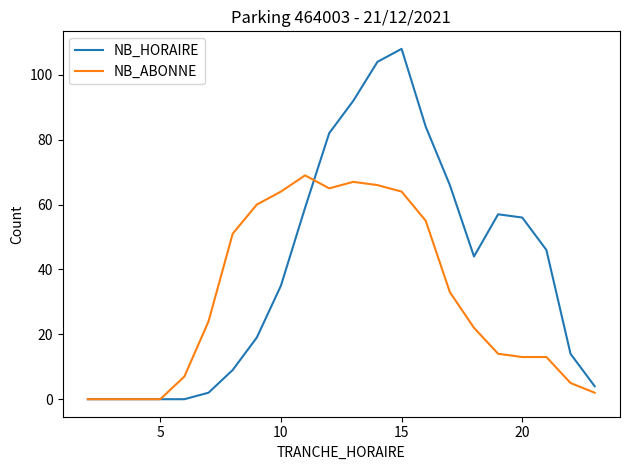

What are all the series names shown in the legend?

NB_HORAIRE, NB_ABONNE